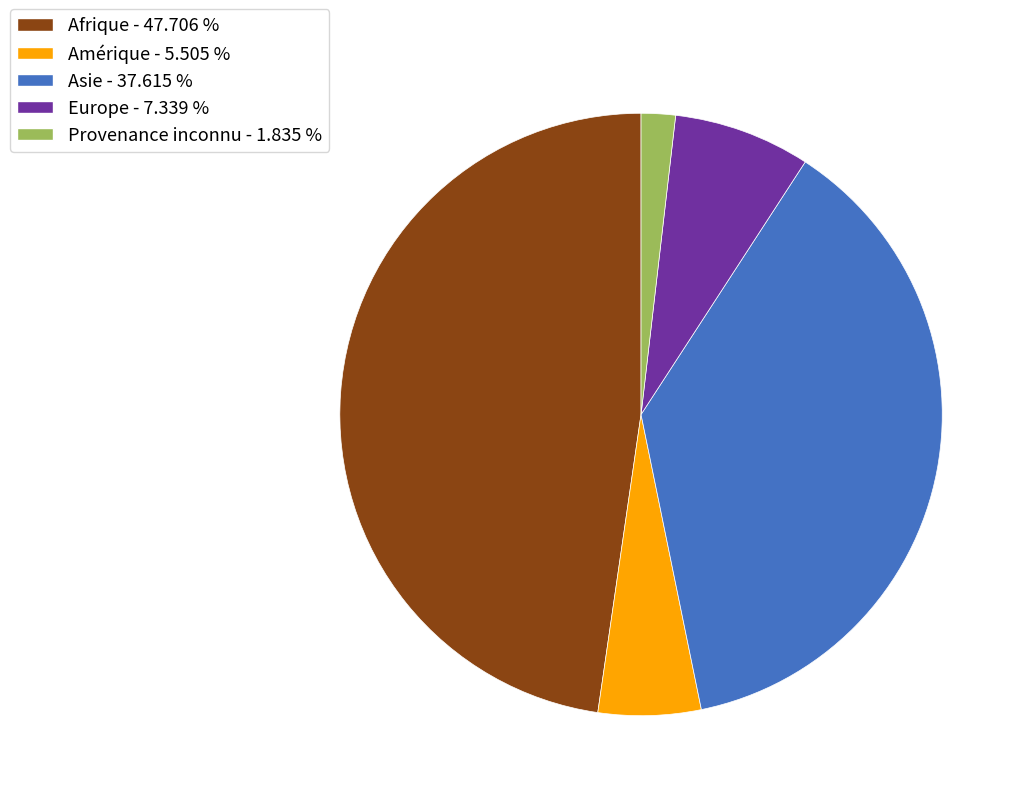

Is there any slice that represents more than half of the pie?

No